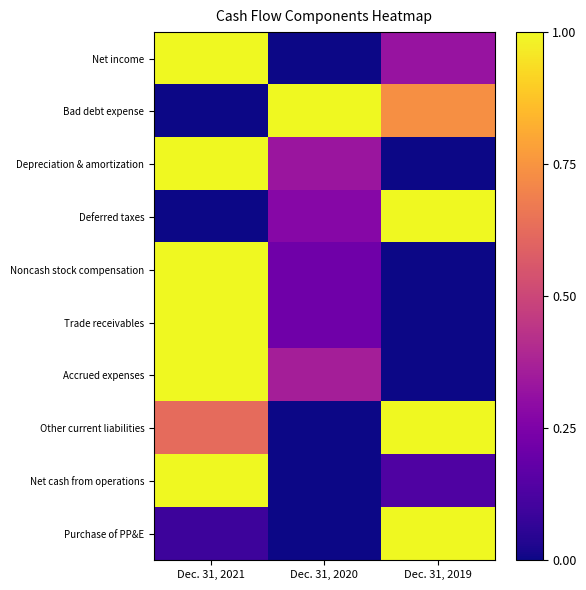

Between Dec. 31, 2021 and Dec. 31, 2019, which is larger?

Dec. 31, 2021